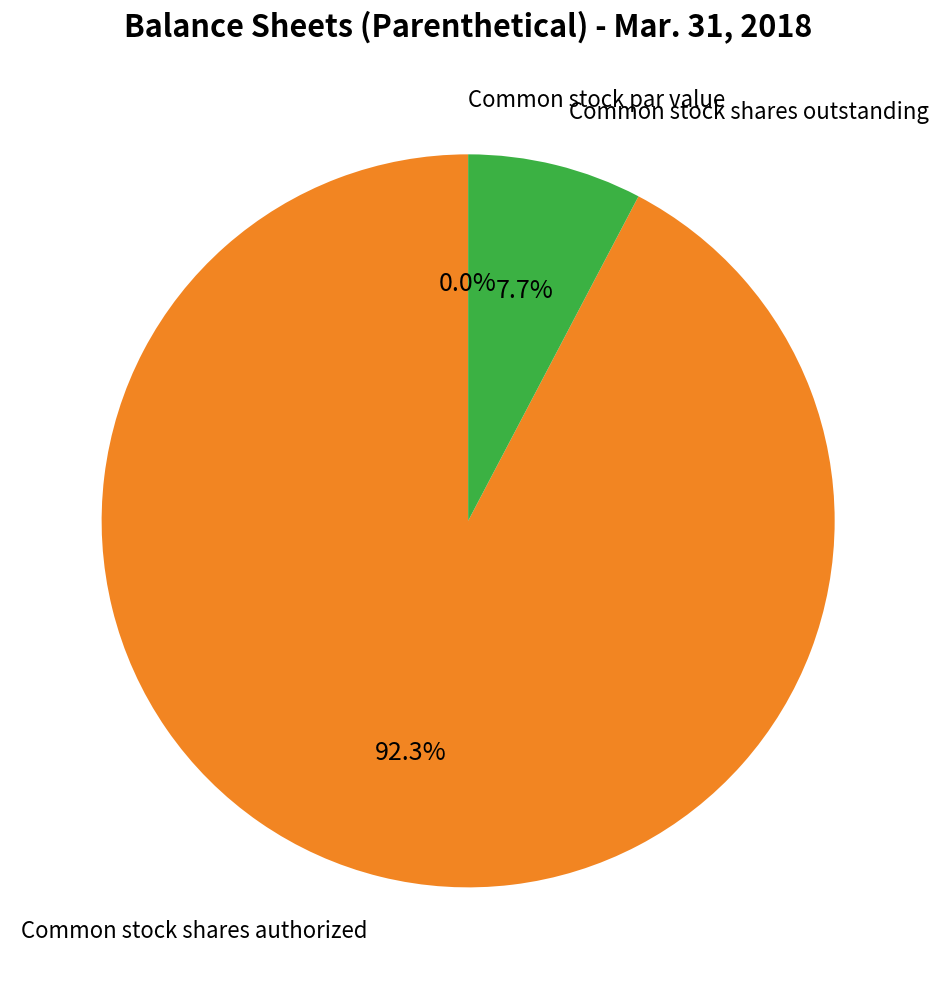

What is the change in value from Common stock shares authorized to Common stock shares outstanding?

-68749250.0